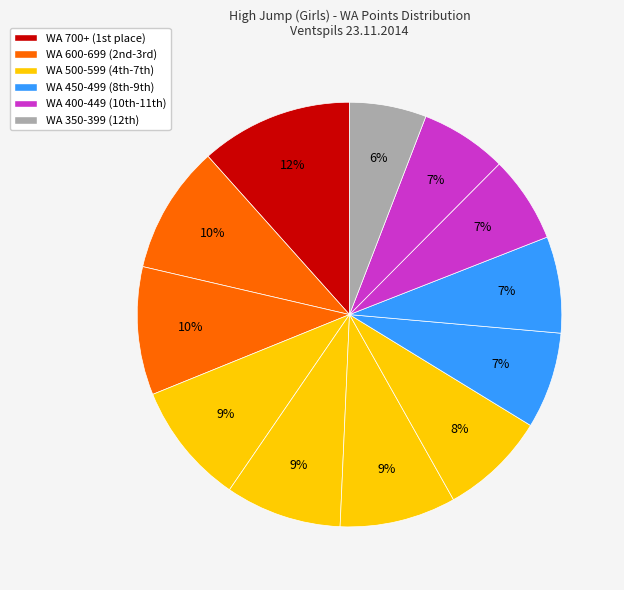

How many slices are in this pie chart?

12